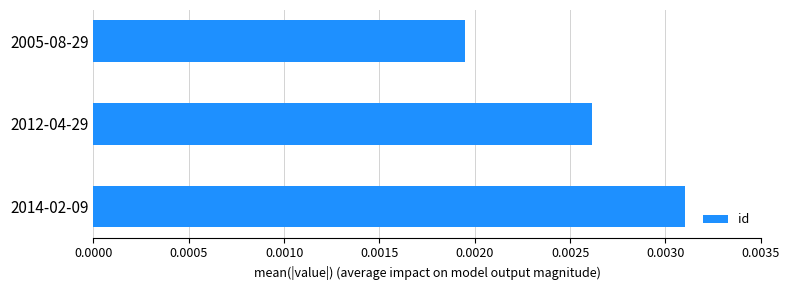

Which has a higher value, 2012-04-29 or 2005-08-29?

2012-04-29